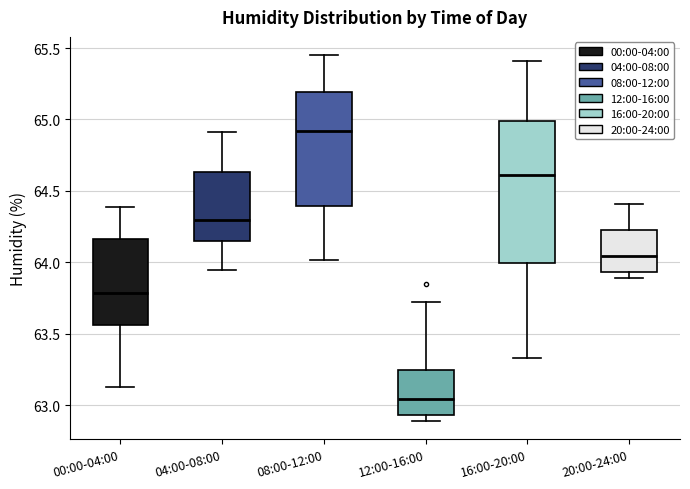

Reading left to right, transcribe this box plot: for each box, give where its median line is, the range the box spans, and where its two whiskers end, as read against the y-axis. The values are not printed on the chart, so give them approximately, as read against the axis.

00:00-04:00: median 63.80, box 63.55 to 64.15, whiskers 63.15 to 64.40
04:00-08:00: median 64.30, box 64.15 to 64.65, whiskers 63.95 to 64.90
08:00-12:00: median 64.90, box 64.40 to 65.20, whiskers 64.00 to 65.45
12:00-16:00: median 63.05, box 62.95 to 63.25, whiskers 62.90 to 63.70
16:00-20:00: median 64.60, box 64.00 to 65.00, whiskers 63.35 to 65.40
20:00-24:00: median 64.05, box 63.95 to 64.25, whiskers 63.90 to 64.40